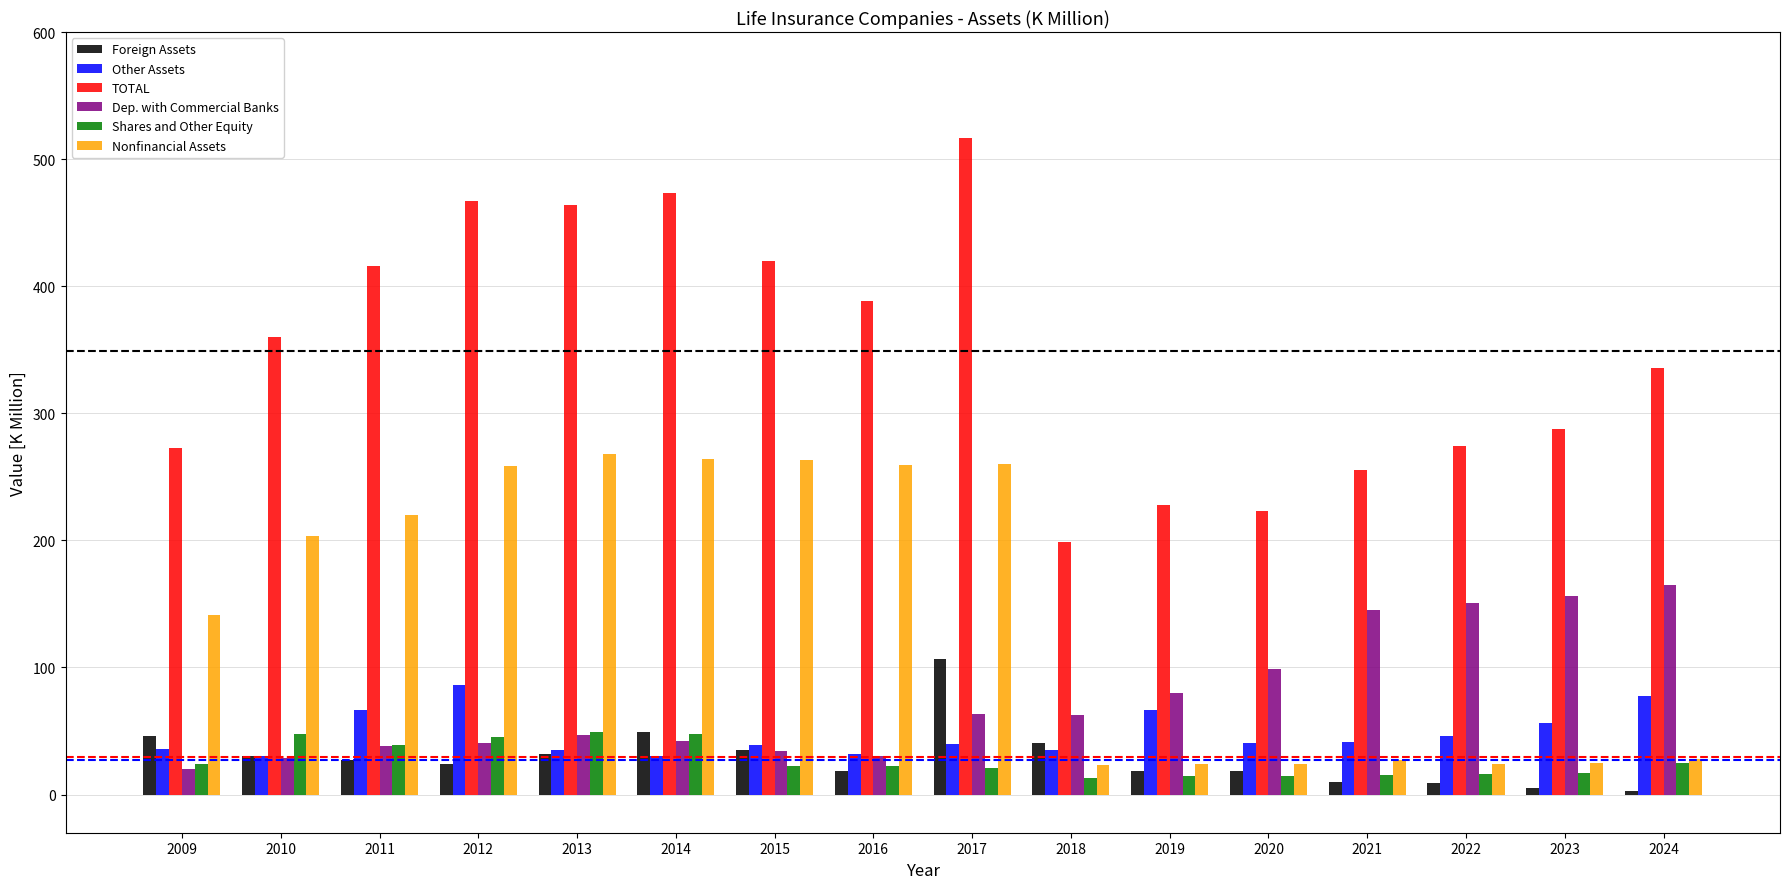

Which series has the largest range (max minus min)?

TOTAL